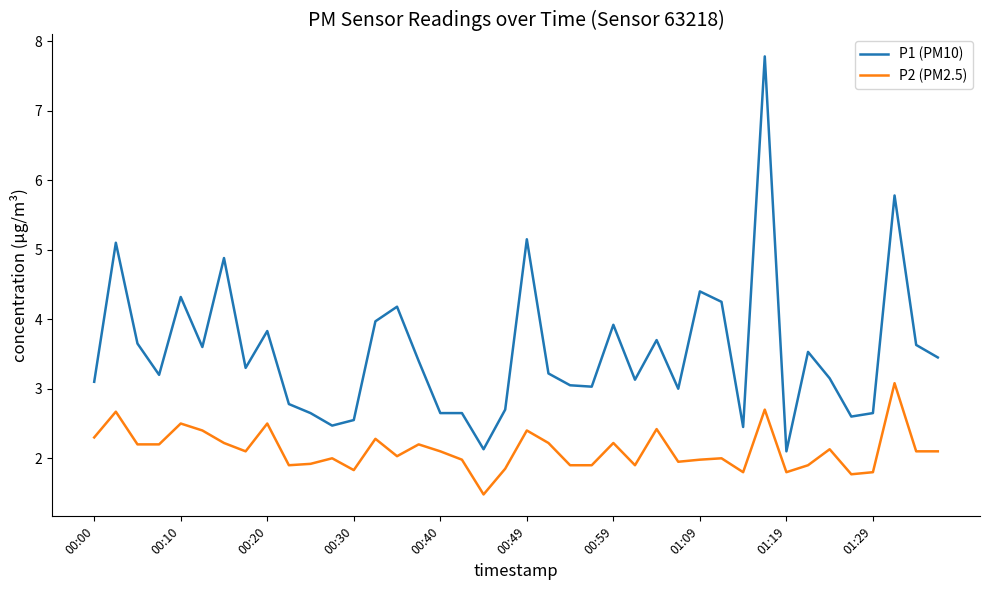

What are all the series names shown in the legend?

P1 (PM10), P2 (PM2.5)